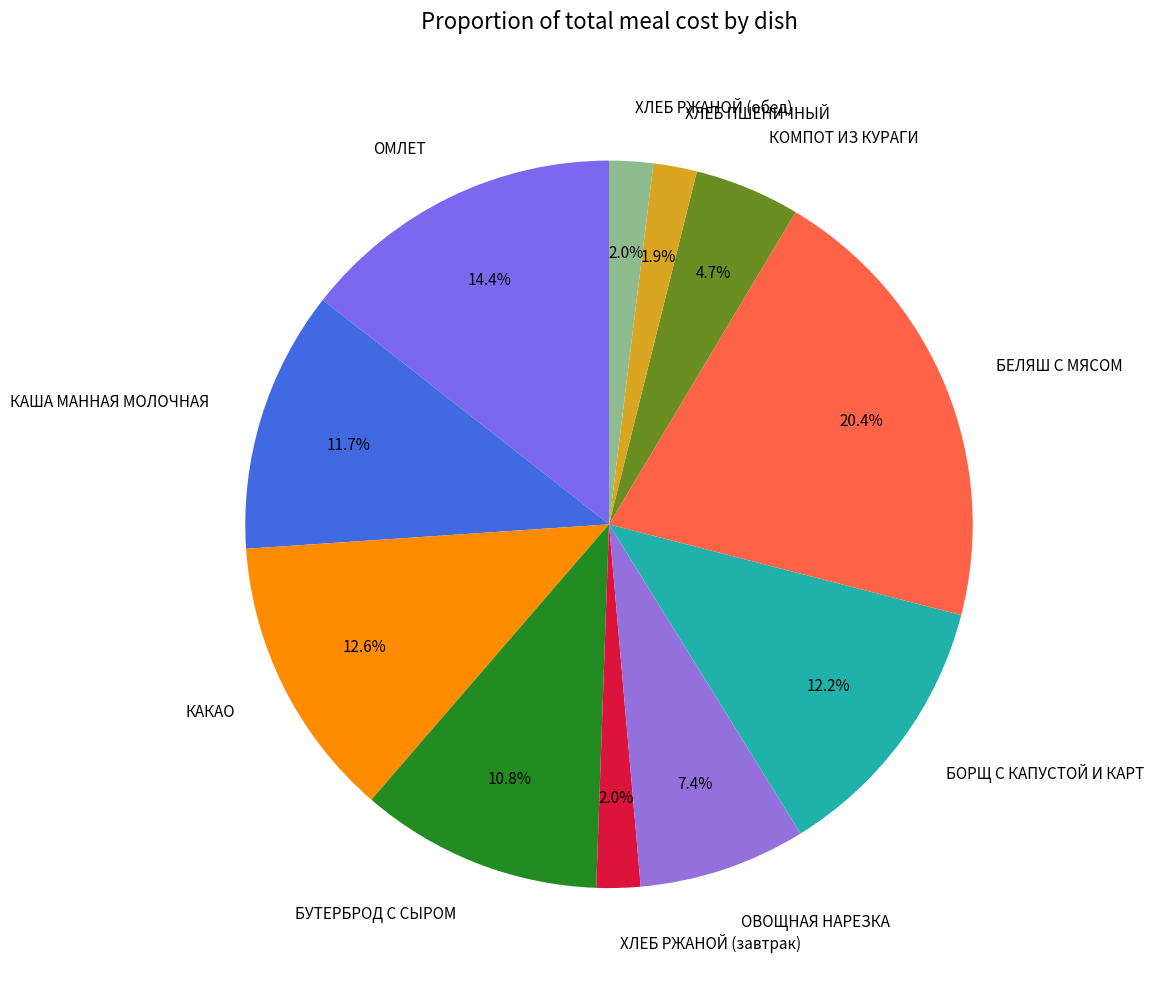

To the nearest percent, what is the difference between the ХЛЕБ РЖАНОЙ (завтрак) and БУТЕРБРОД С СЫРОМ slice percentages?

9%